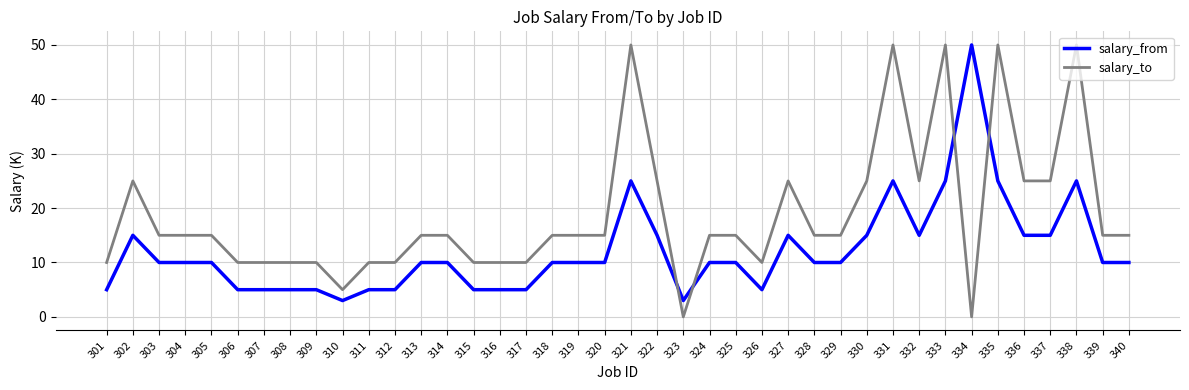

True or false: salary_to has a value of 50 at 335.

True